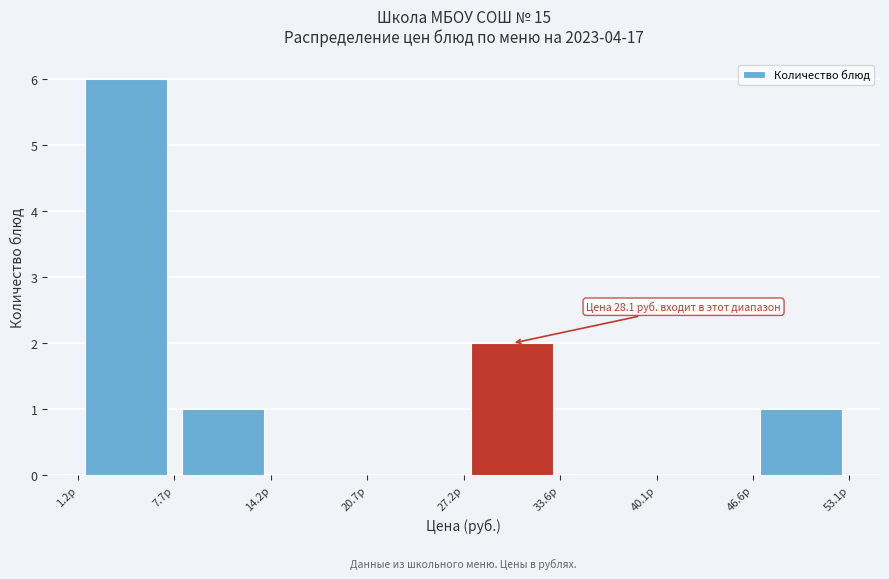

Over which range of the x-axis is the bar tallest?

1 to 8